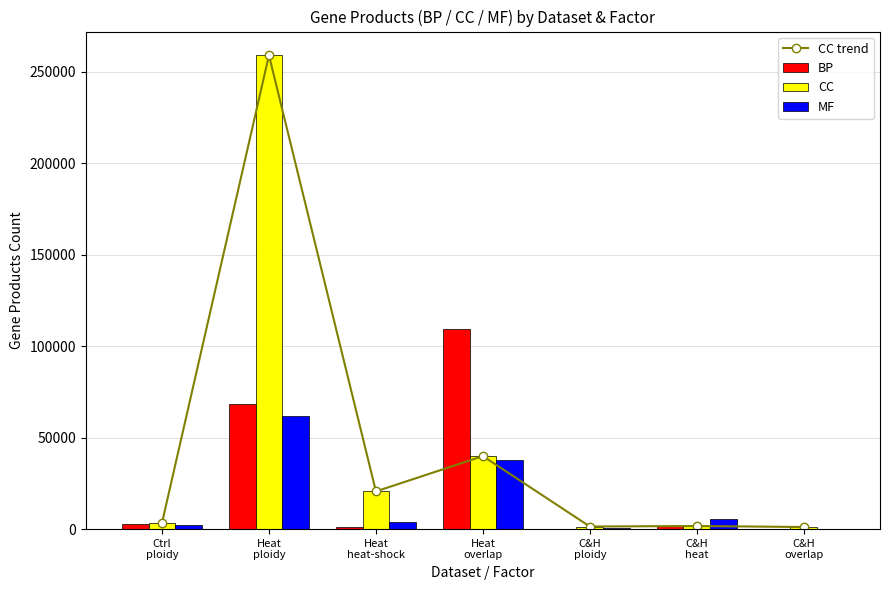

List the labels in order of BP value, largest first.

Heat
overlap, Heat
ploidy, Ctrl
ploidy, C&H
heat, Heat
heat-shock, C&H
ploidy, C&H
overlap